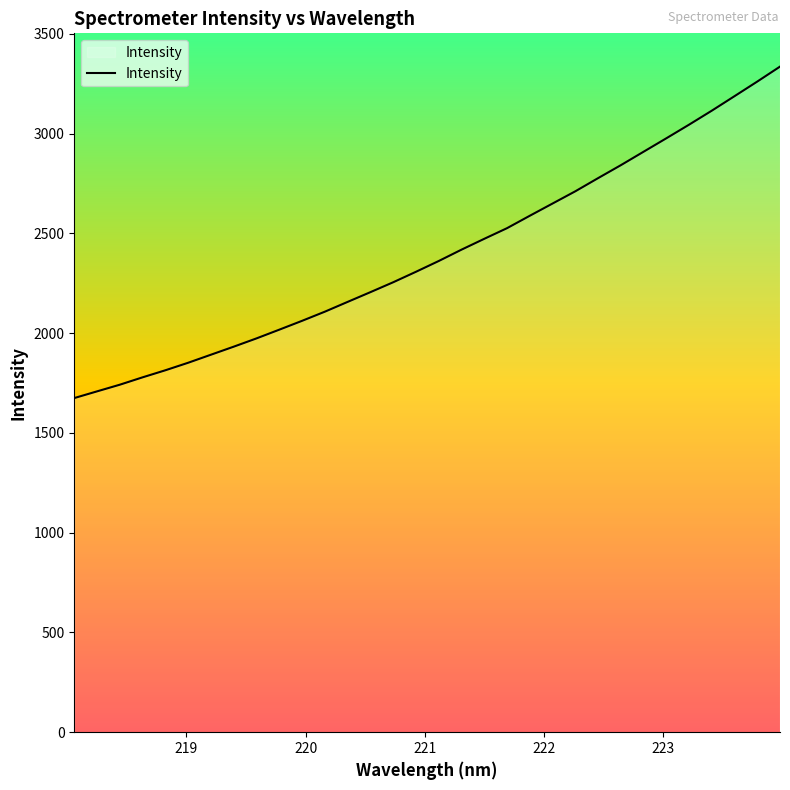

What is the difference between the maximum and minimum values?

1660.9